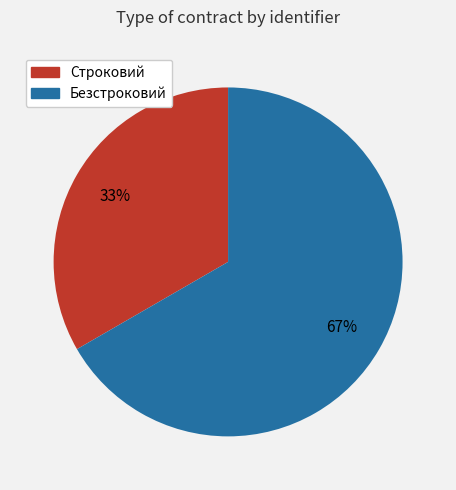

Approximately how many times larger is the value at Безстроковий compared to Строковий?

2.0